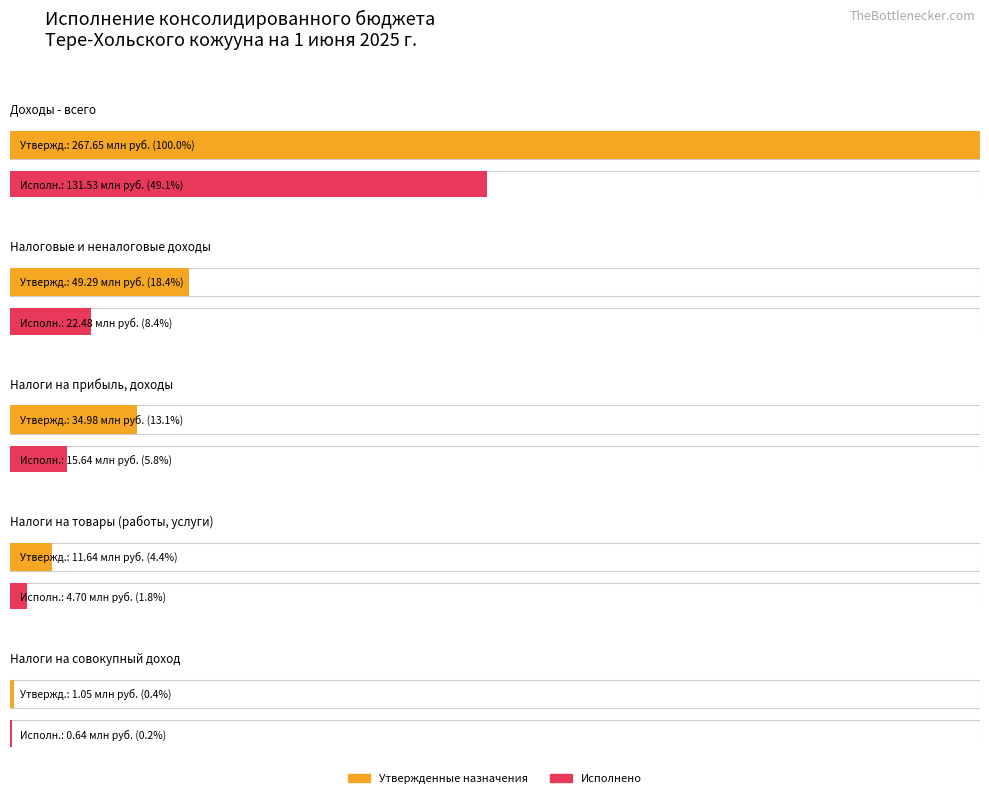

Where does the Исполнено (консол. бюджет) series first go above 15642472?

Доходы - всего